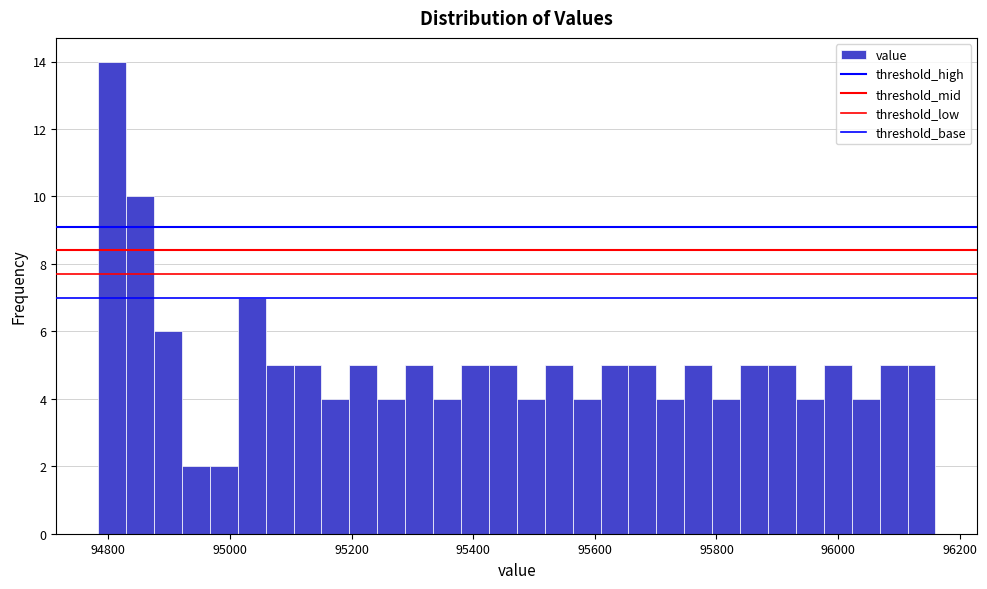

Read against the x-axis, roughly where is the centre of the tallest bar?

94800